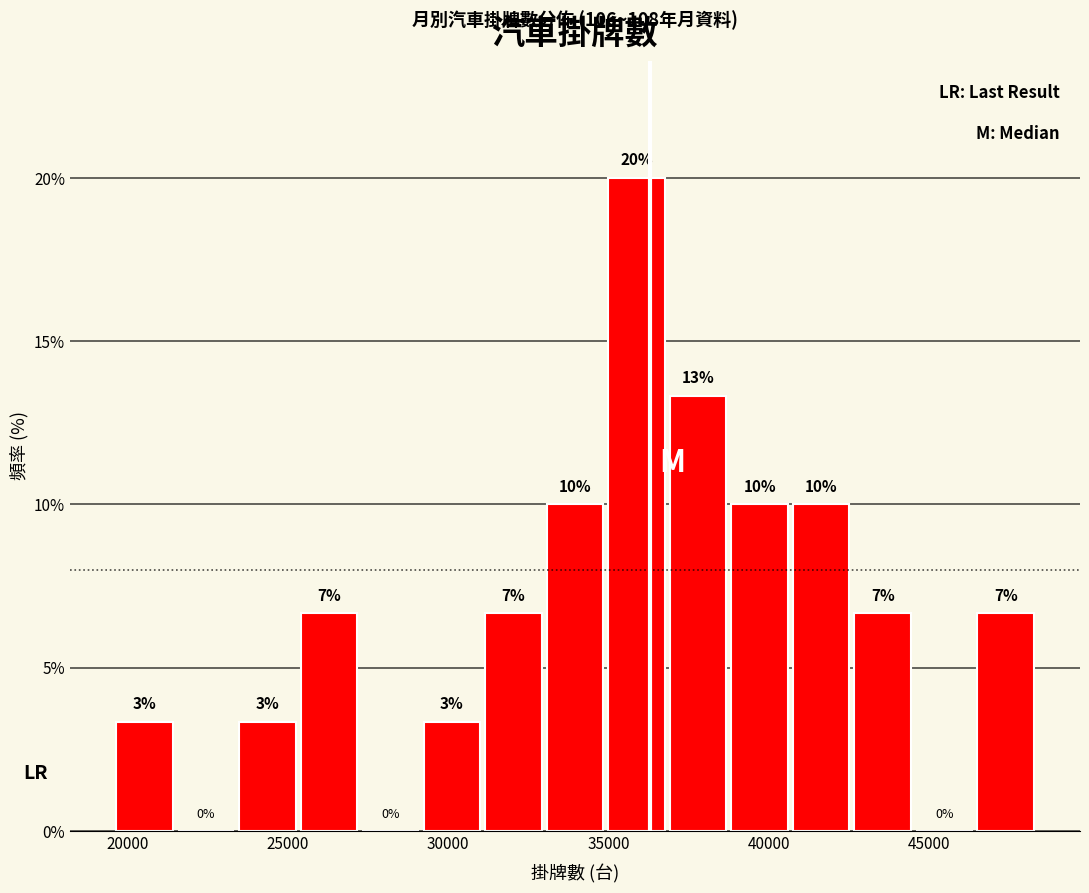

Around what value on the x-axis is the tallest bar? Give the approximate position of its centre, as read against the axis.

36000